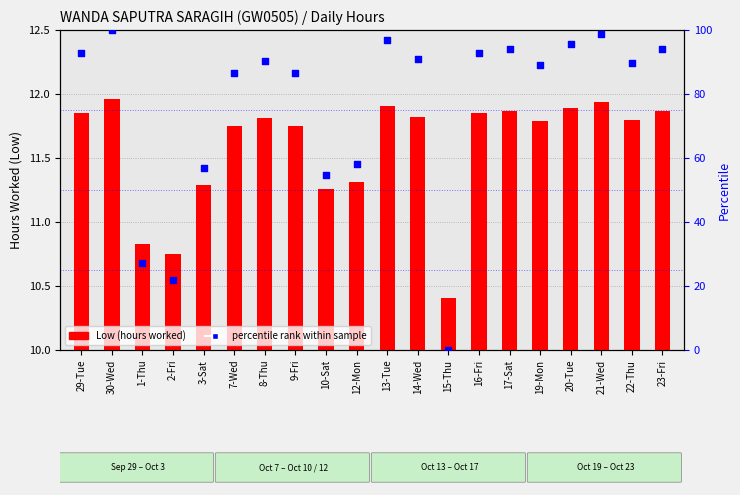

Approximately how many times larger is the value at 12-Mon compared to 20-Tue?

0.6